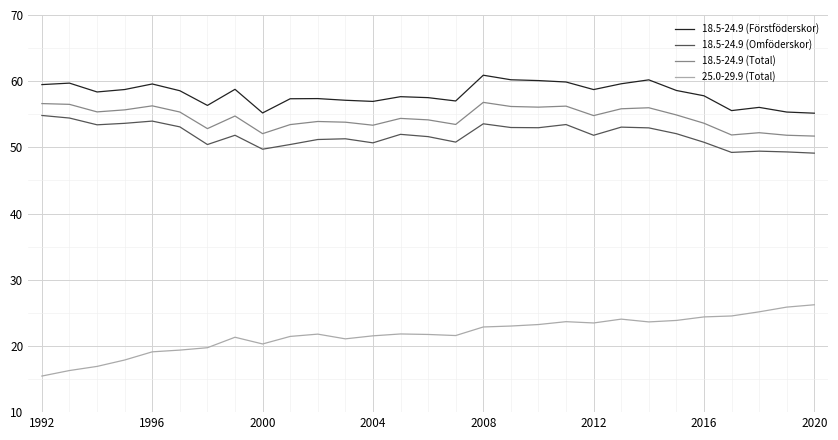

Which series has the largest total across all categories?

18.5-24.9 (Förstföderskor)